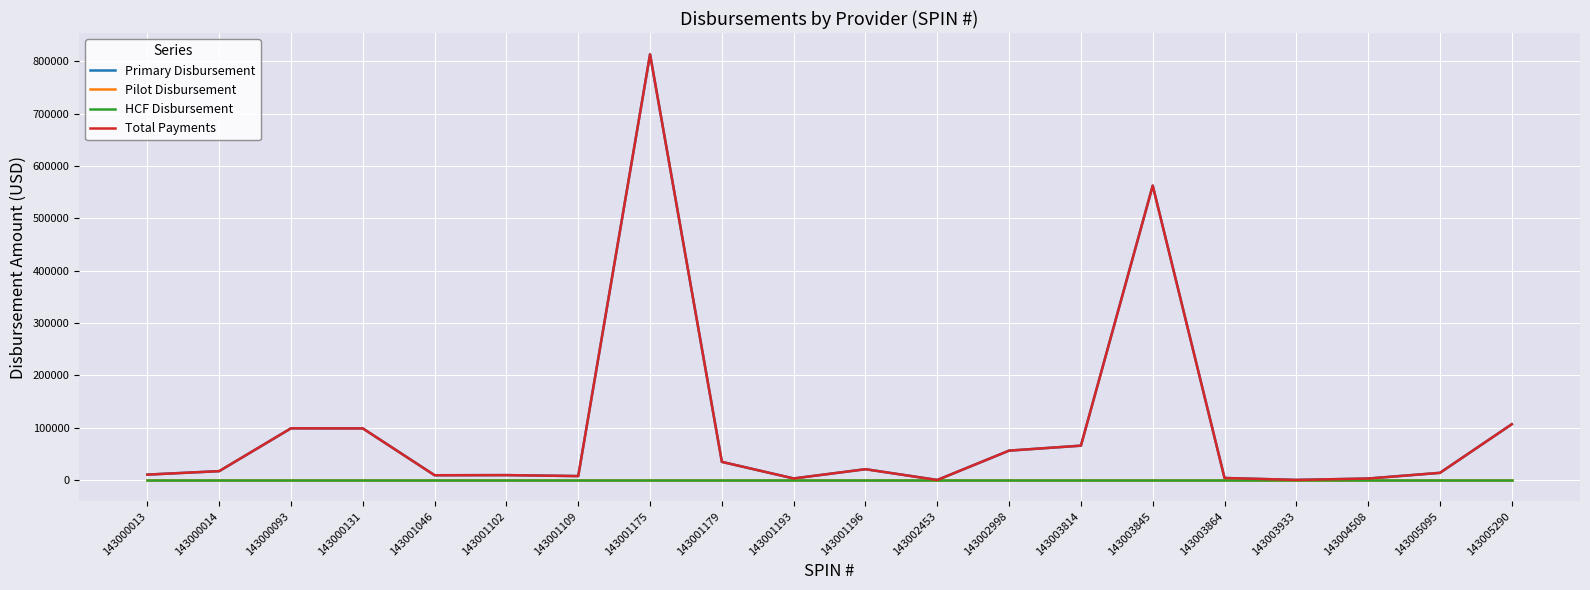

Which series has the largest range (max minus min)?

Primary Disbursement